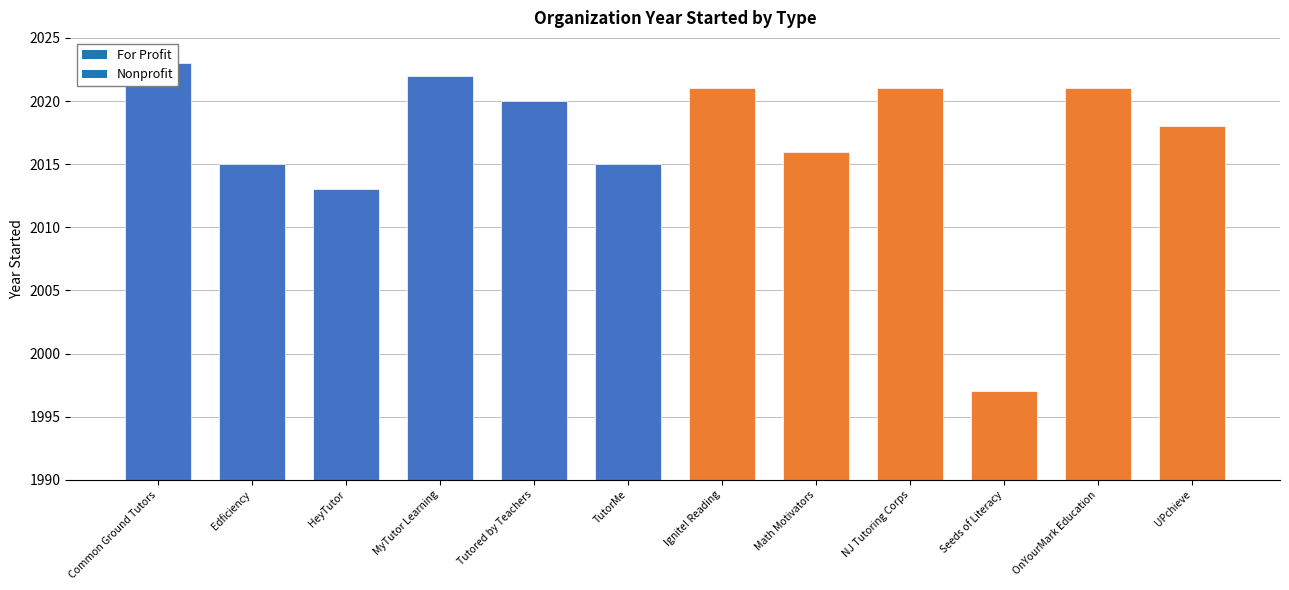

Which series changed the most between 2 and 5?

Nonprofit